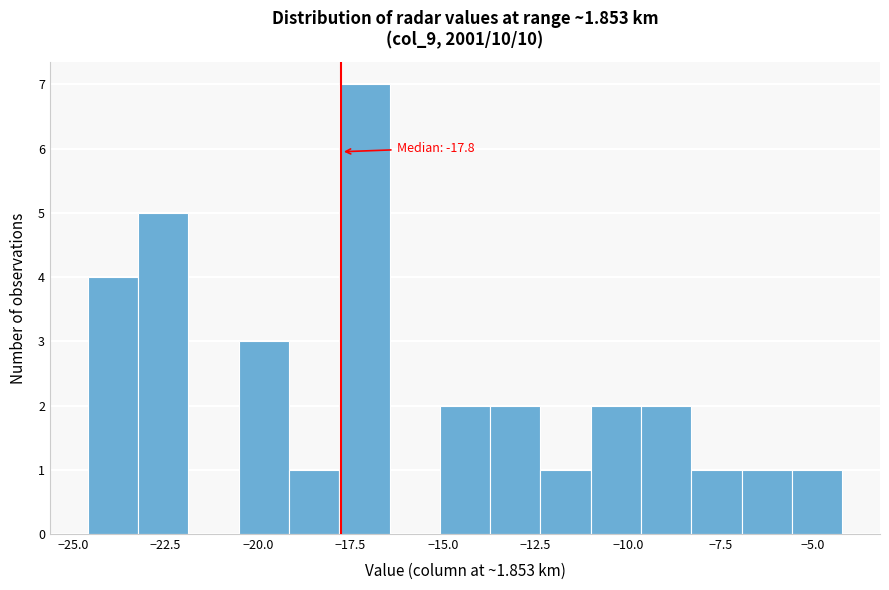

Around what value on the x-axis is the tallest bar? Give the approximate position of its centre, as read against the axis.

-17.0